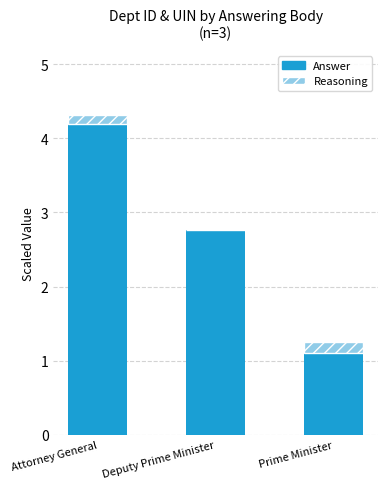

Reading right to left, what are the values for Answer?

Prime Minister=1.1	Deputy Prime Minister=2.8	Attorney General=4.2